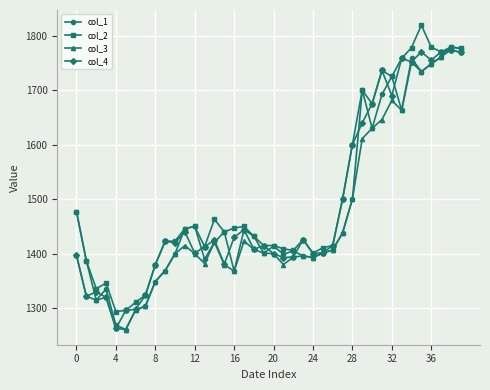

What is the value of the col_1 point at the 13th from the left?

1450